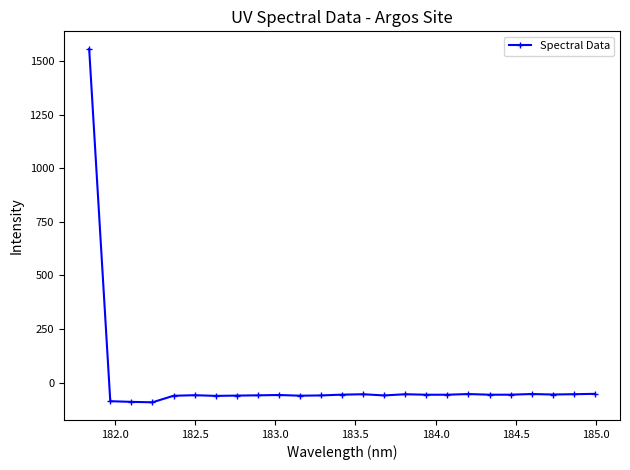

What is the maximum value shown in the chart?

1556.3